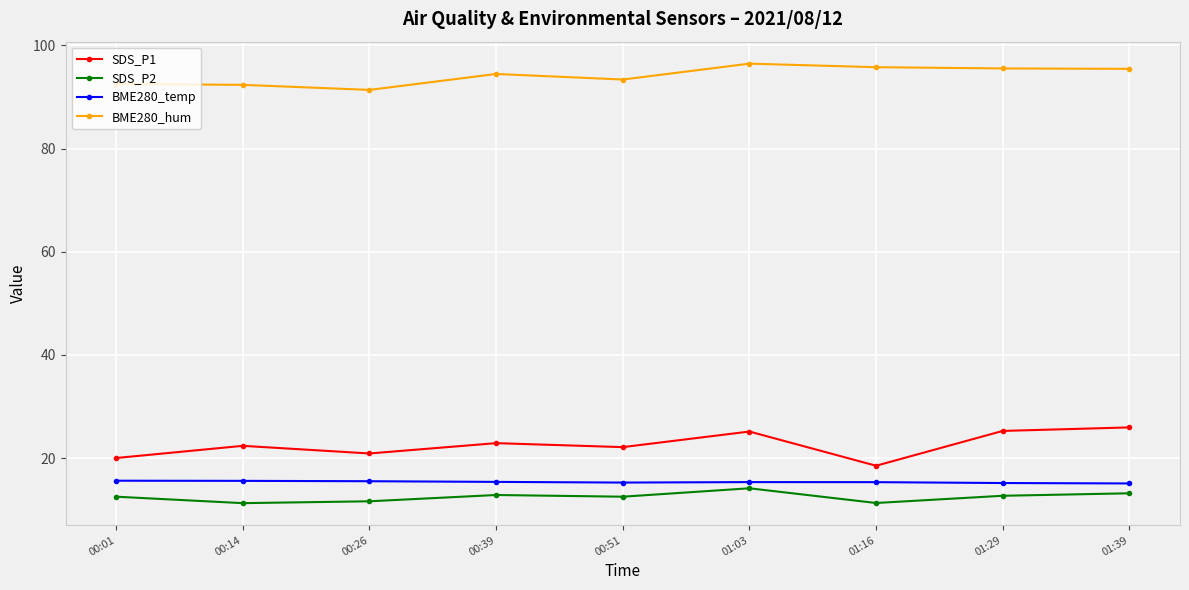

Which series has the largest total across all categories?

BME280_hum